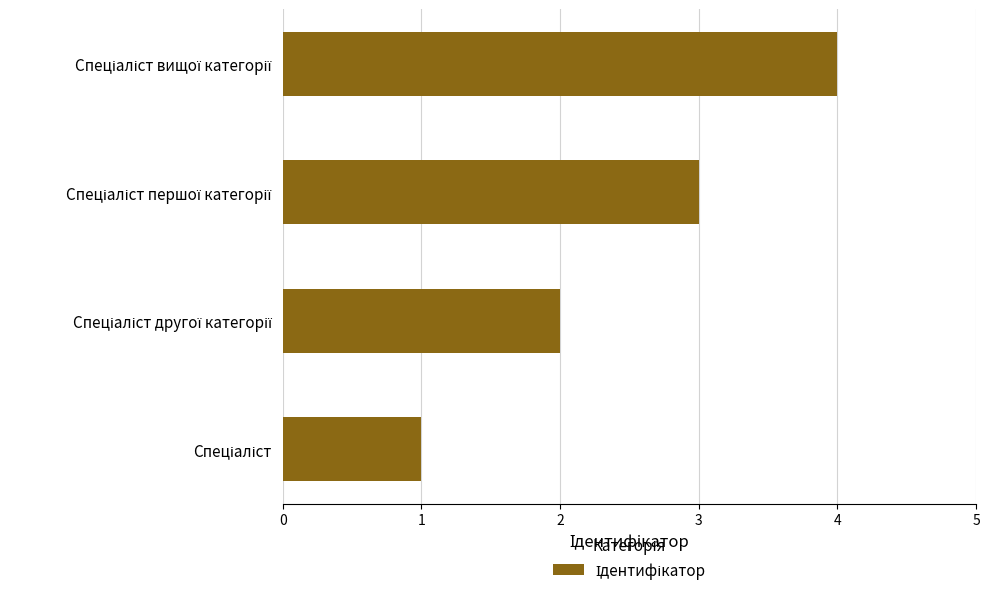

What is the greatest value displayed?

4